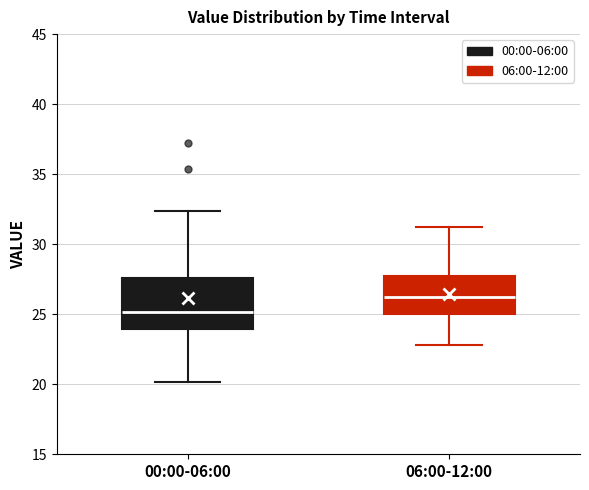

Reading left to right, read every box against the y-axis: the position of its median line, the range the box covers, and the ends of its whiskers. The values are not printed on the chart, so give them approximately, as read against the axis.

00:00-06:00: median 25.0, box 24.0 to 27.5, whiskers 20.0 to 32.5
06:00-12:00: median 26.5, box 25.0 to 28.0, whiskers 23.0 to 31.0